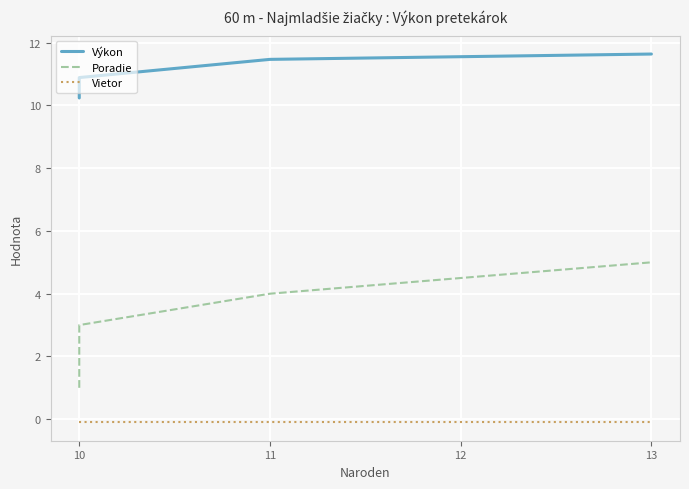

What is the sum of all Výkon values?

54.5